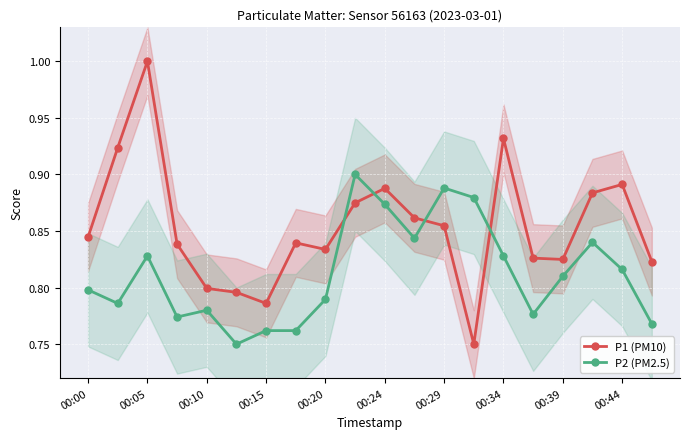

True or false: P1 (PM10) has more than 1 points higher than both neighbors.

True